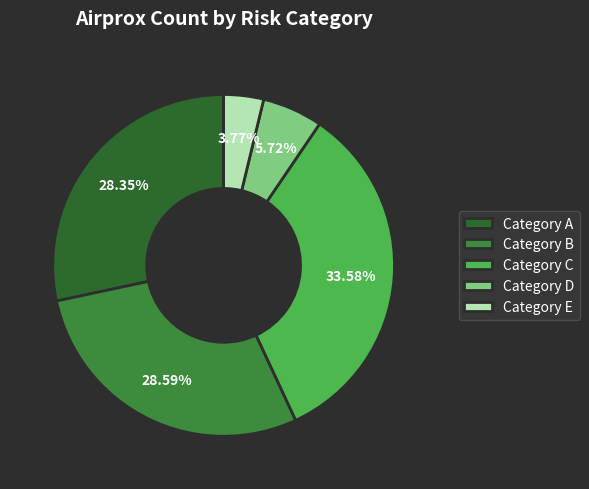

Count the number of slices in the pie.

5